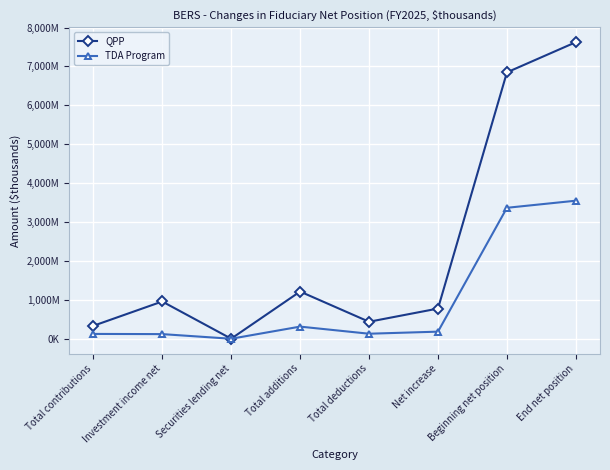

Is this an area chart (filled region under the line)?

No